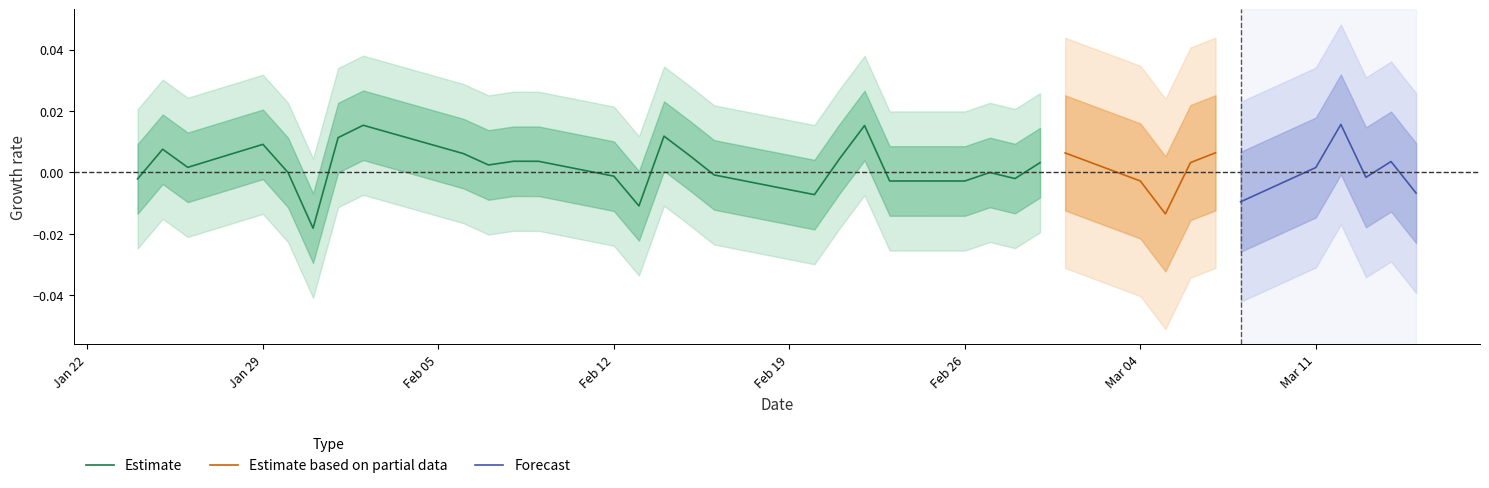

Approximately how many times larger is the value at 21 compared to 25?

1.0